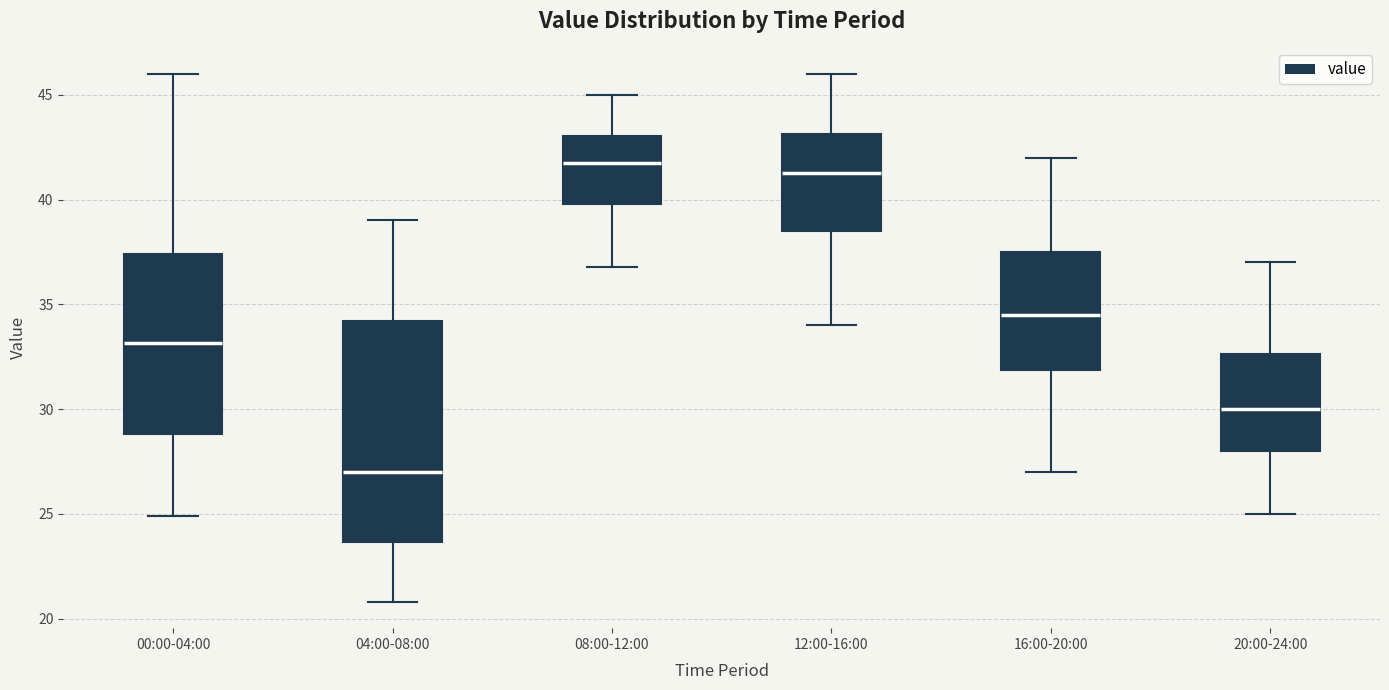

Where is the lower edge of the box for 08:00-12:00 on the y-axis? The values are not printed on the chart, so give them approximately, as read against the axis.

40.0